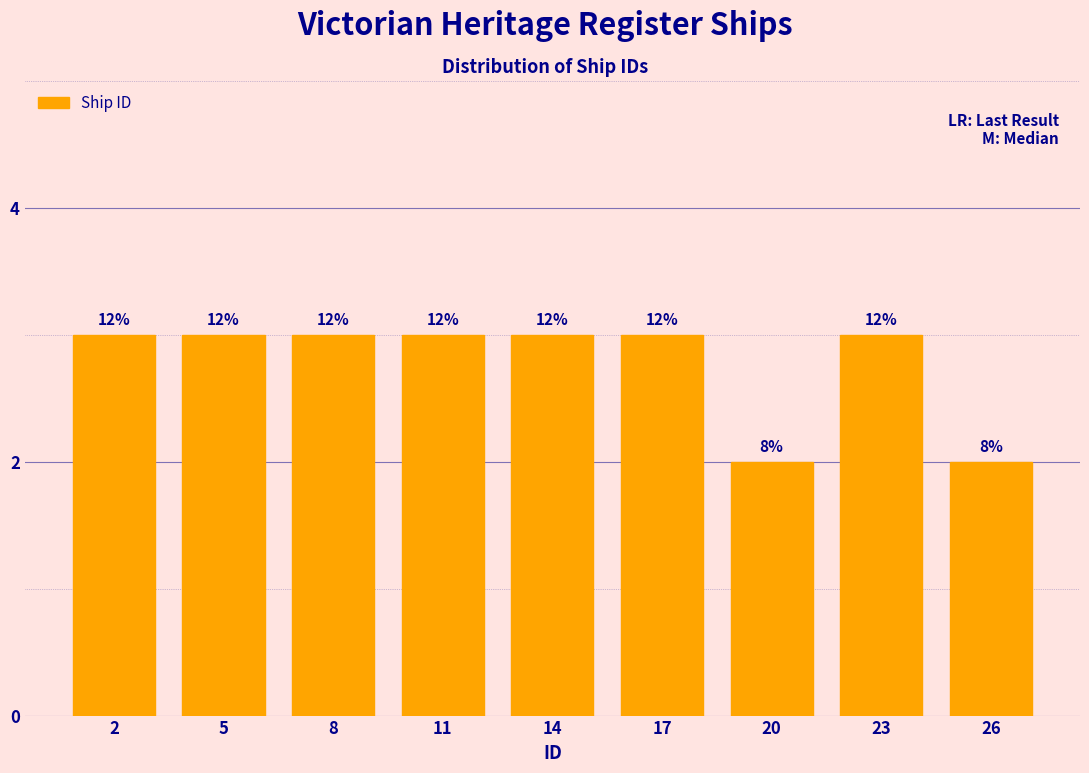

How many bars are there in total?

9